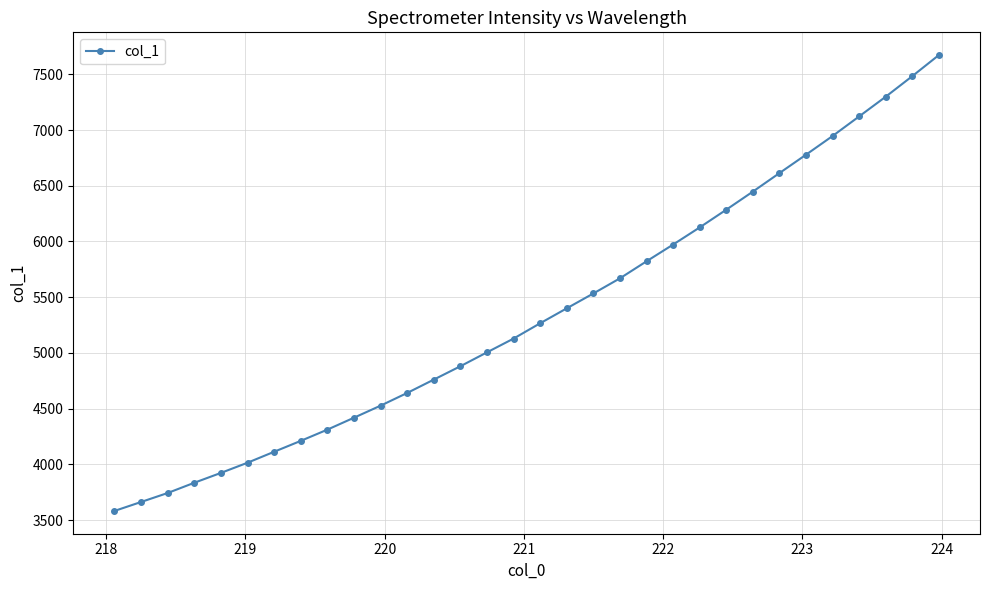

What is the average value?

5350.0